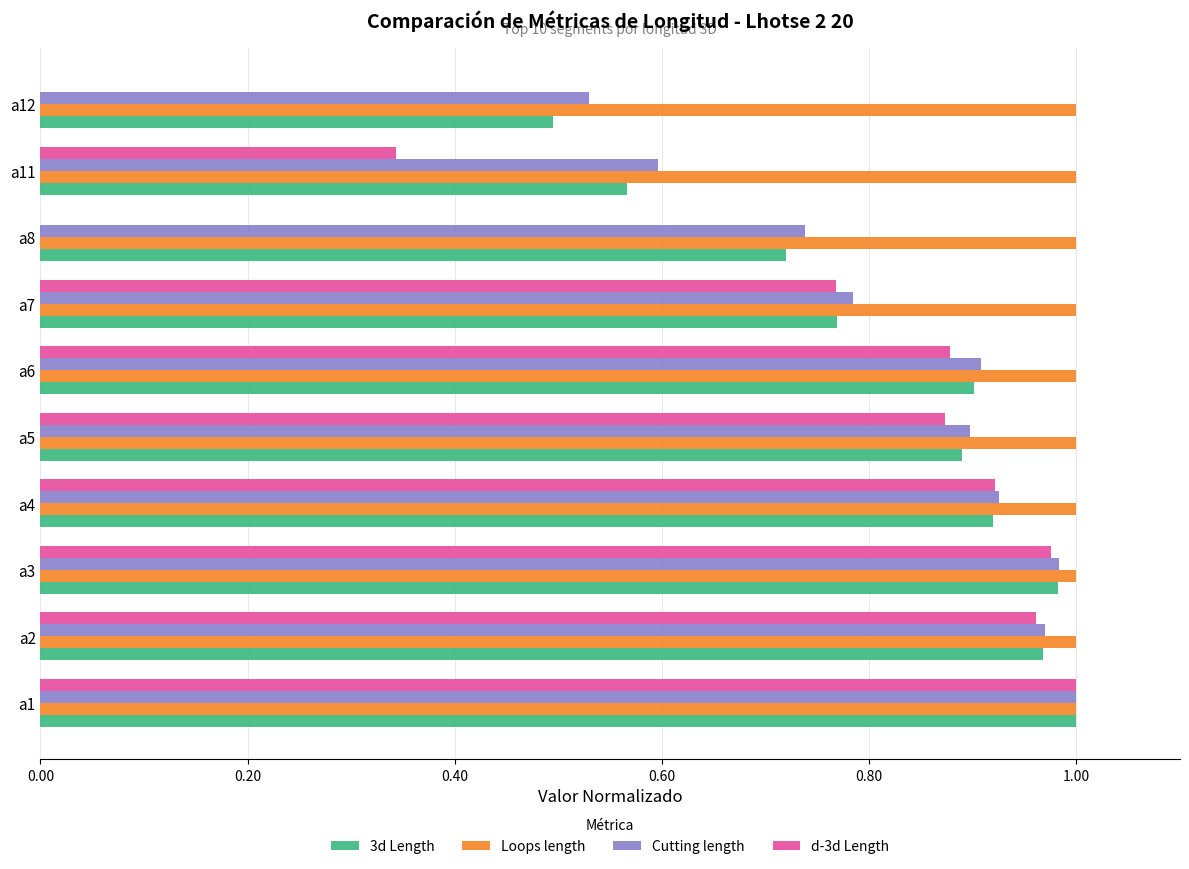

Which category has the highest value in the d-3d Length series?

a1